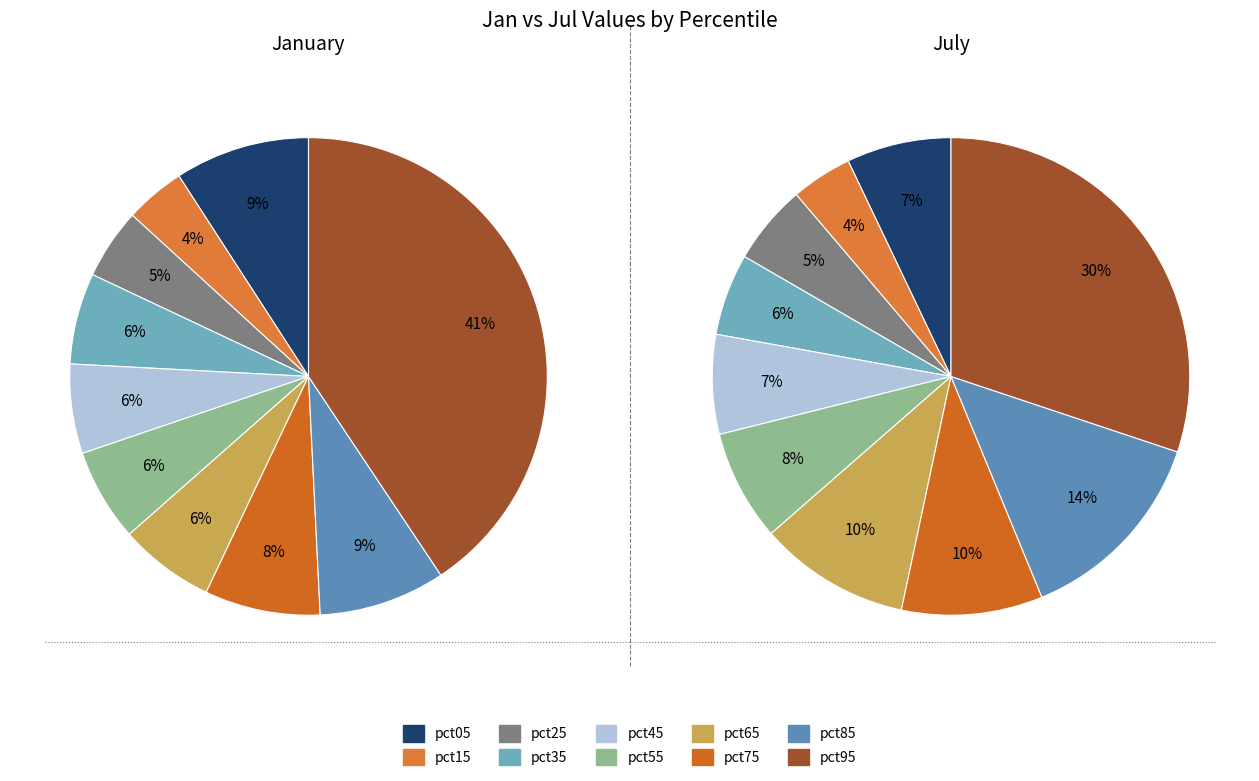

Count the number of slices in the pie.

10